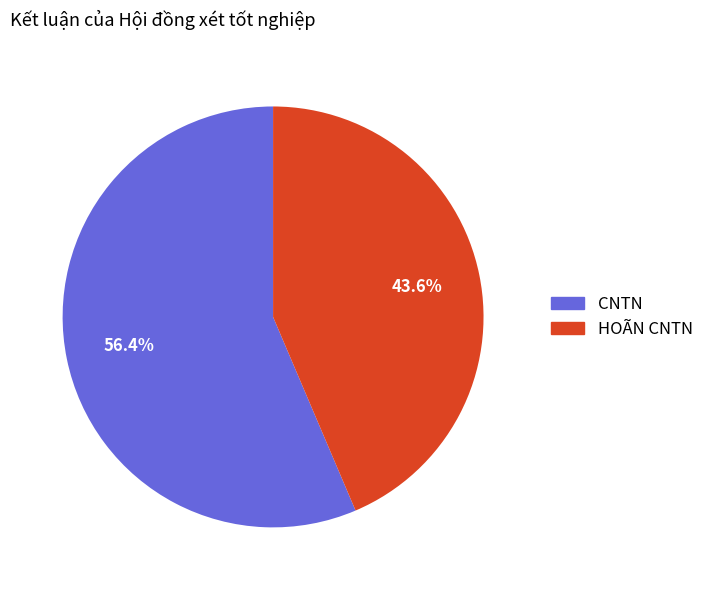

To the nearest percent, what is the combined percentage of CNTN and HOÃN CNTN?

100%